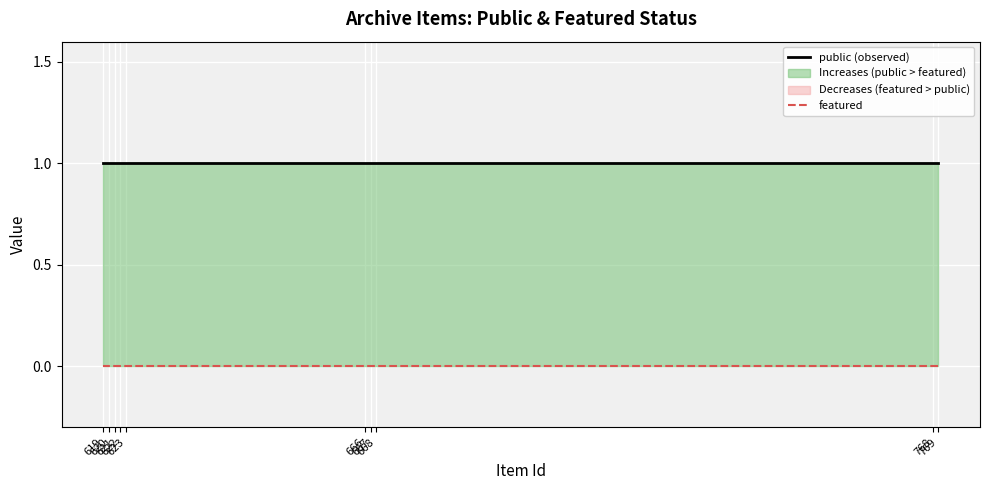

True or false: featured has more than 2 interior local peaks.

False